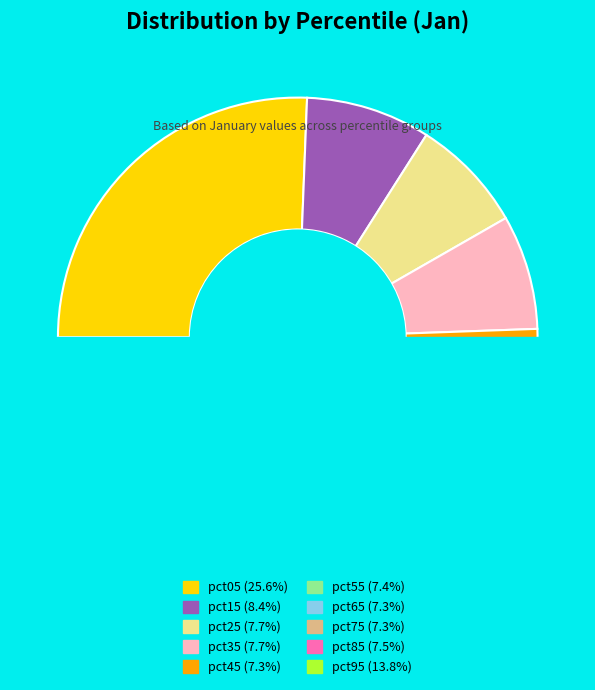

Rank the categories by value from lowest to highest.

pct45, pct75, pct65, pct55, pct85, pct25, pct35, pct15, pct95, pct05